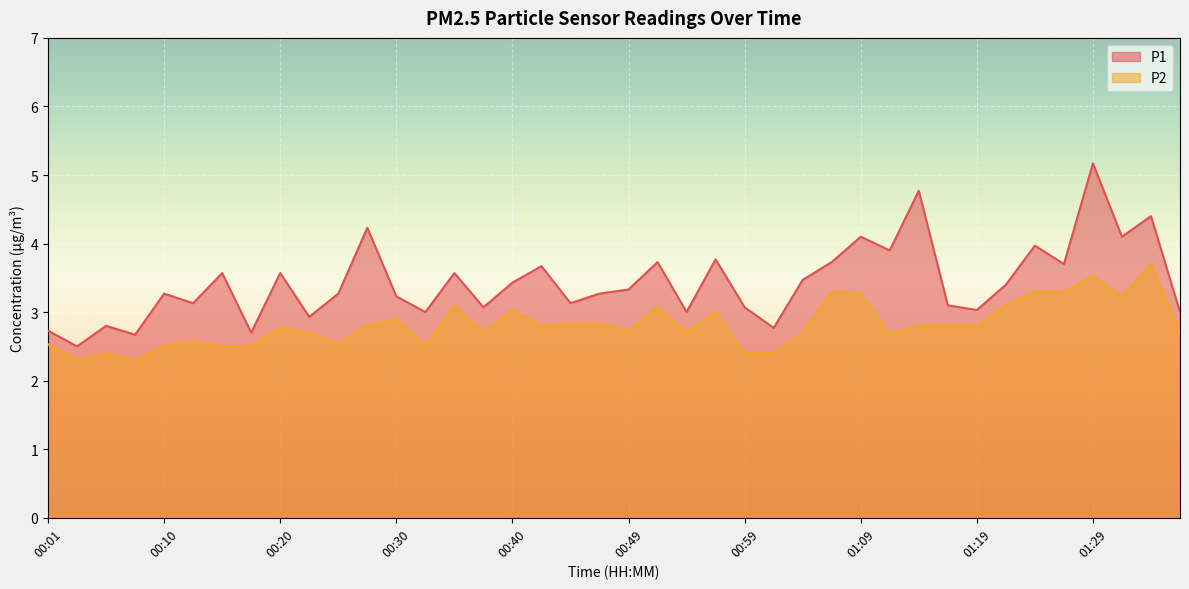

How many categories are shown in the chart?

40